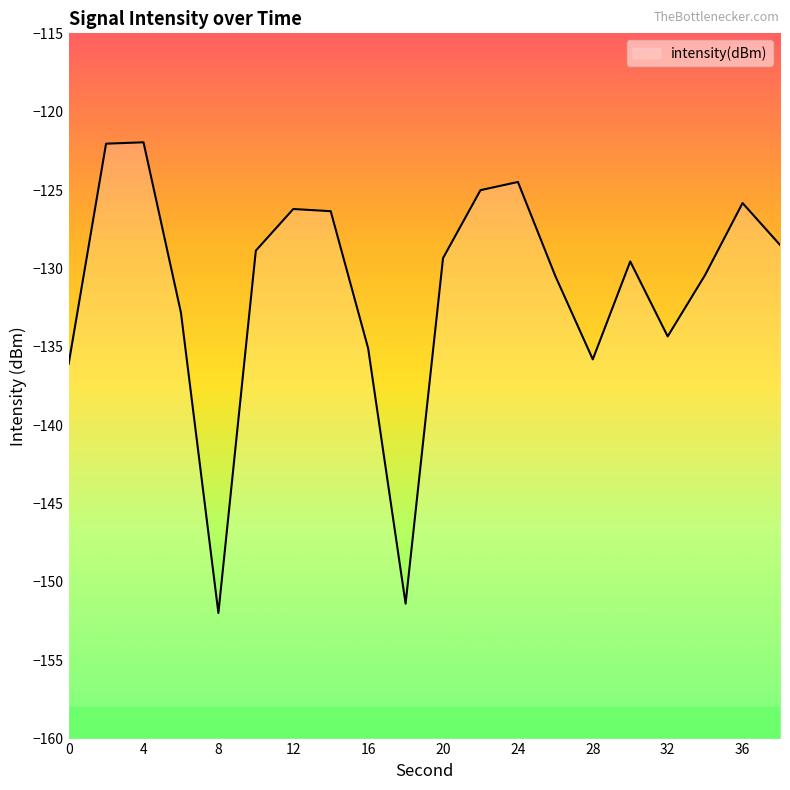

Reading left to right, transcribe all the data shown in this chart.

-136.1	-122.0	-122.0	-132.8	-152.0	-128.9	-126.2	-126.3	-135.1	-151.4	-129.3	-125.0	-124.5	-130.5	-135.8	-129.6	-134.3	-130.4	-125.8	-128.5